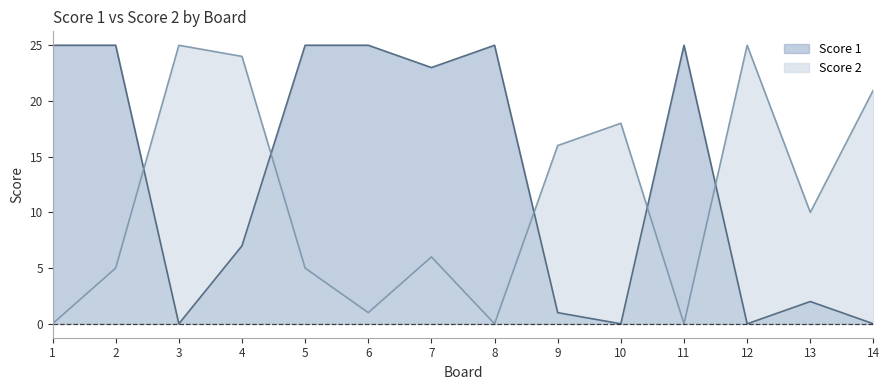

The Score 1 series shows 25 at 11. True or false?

True